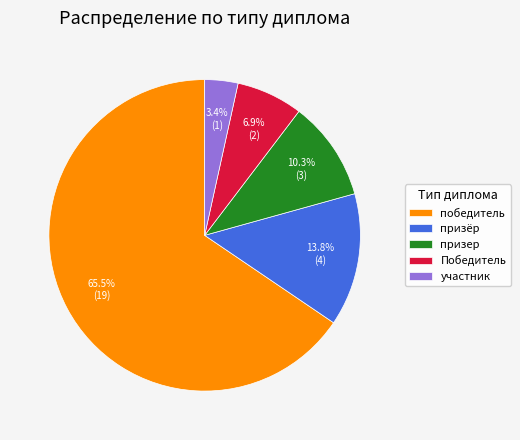

The Победитель slice represents 1% of the pie. True or false?

False